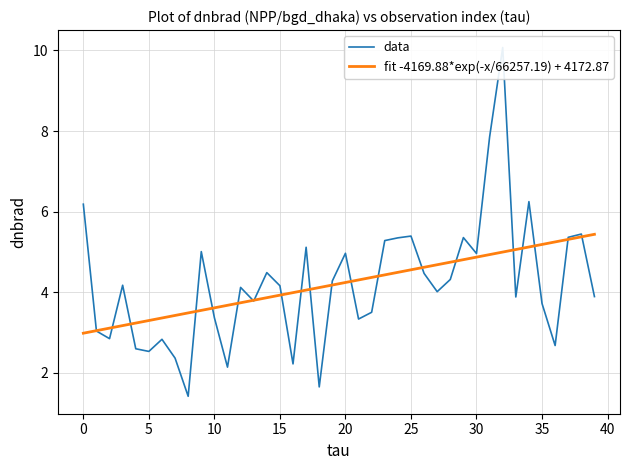

What is the maximum value for fit -4169.88*exp(-x/66257.19) + 4172.87?

5.4